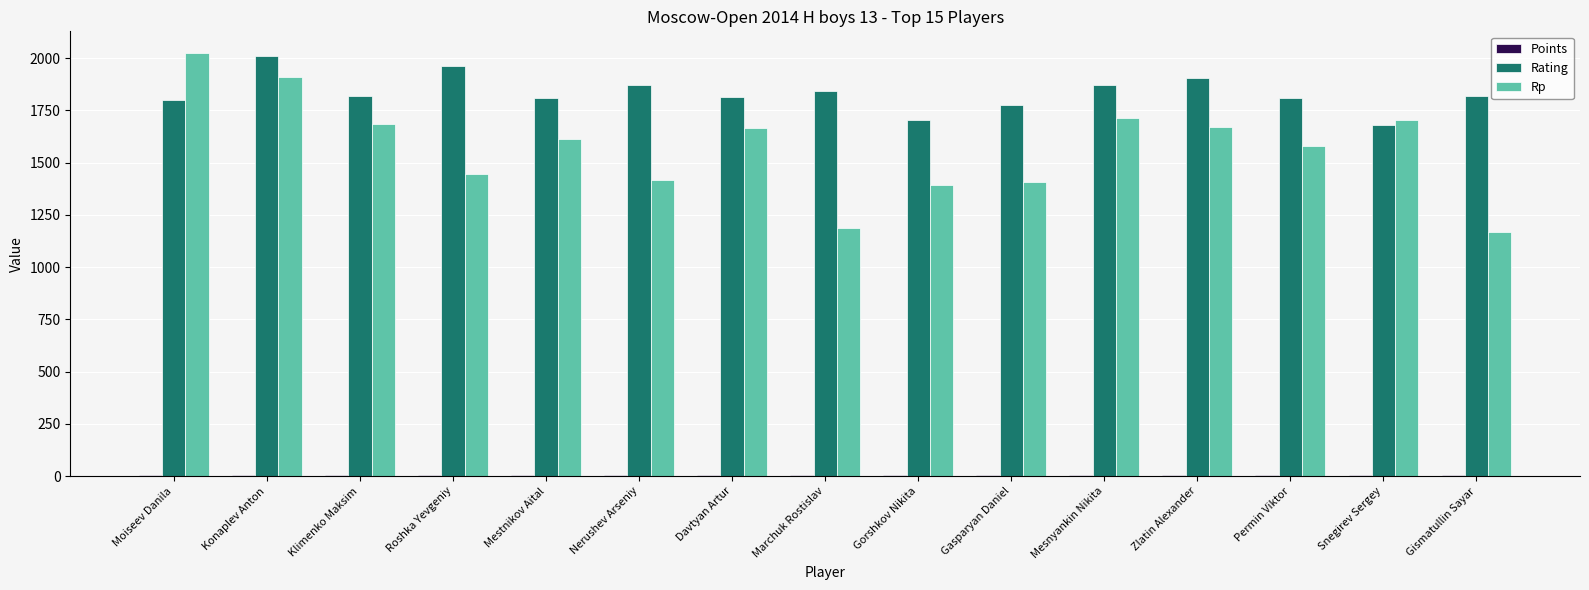

How many data points does each series have?

15